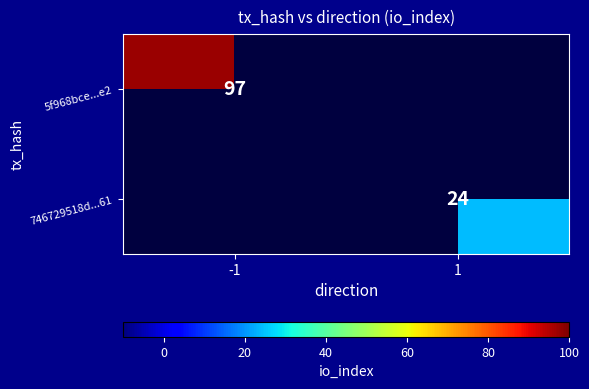

The value of 746729518d...61 at 1 is 24. True or false?

True